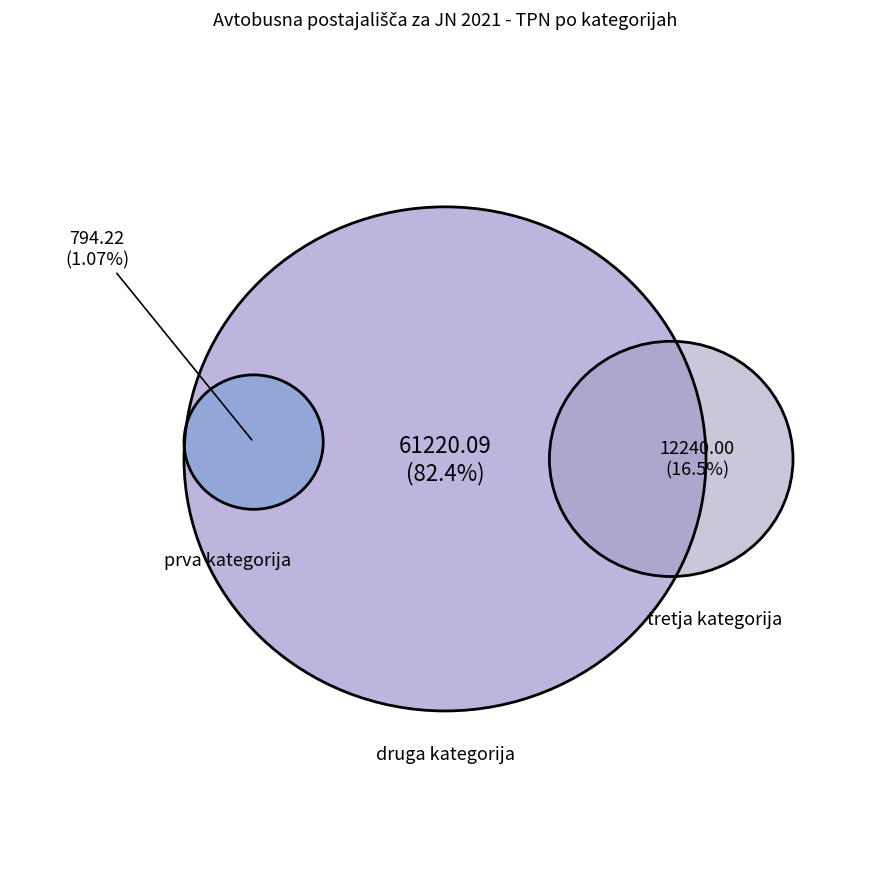

Which has a higher value, prva kategorija or tretja kategorija?

tretja kategorija